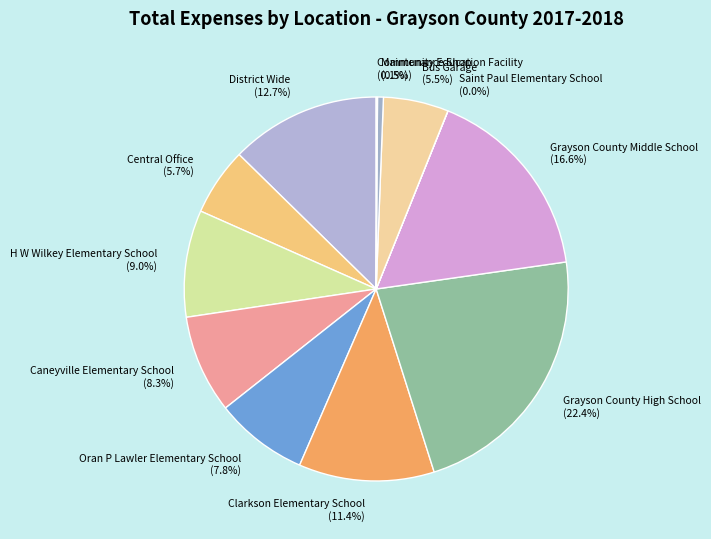

Combined, what portion of the pie is Grayson County High School (22.4%) and Clarkson Elementary School (11.4%)?

33.8%